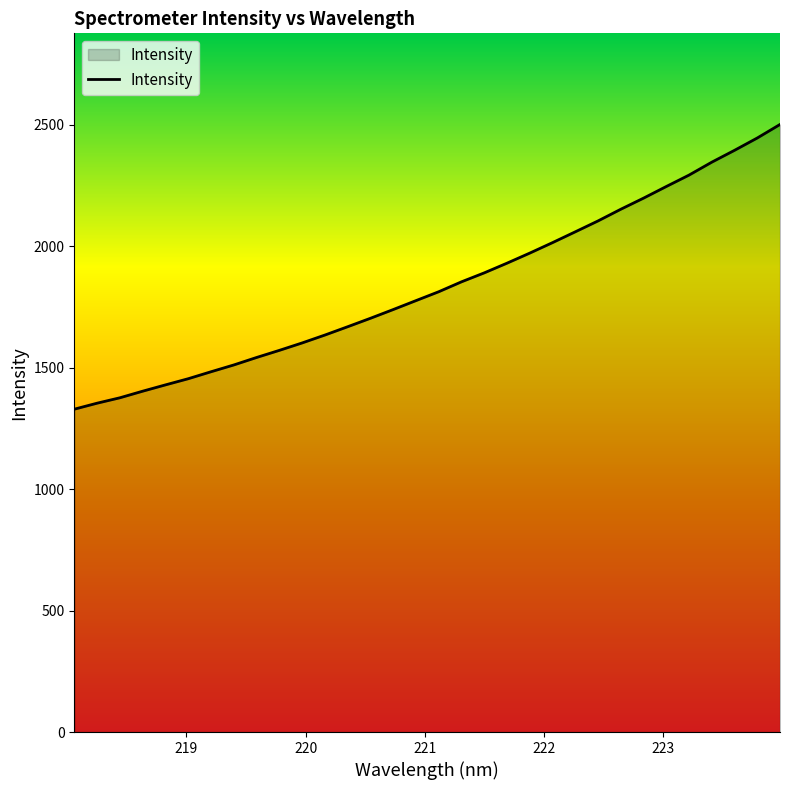

What is the greatest value displayed?

2500.3